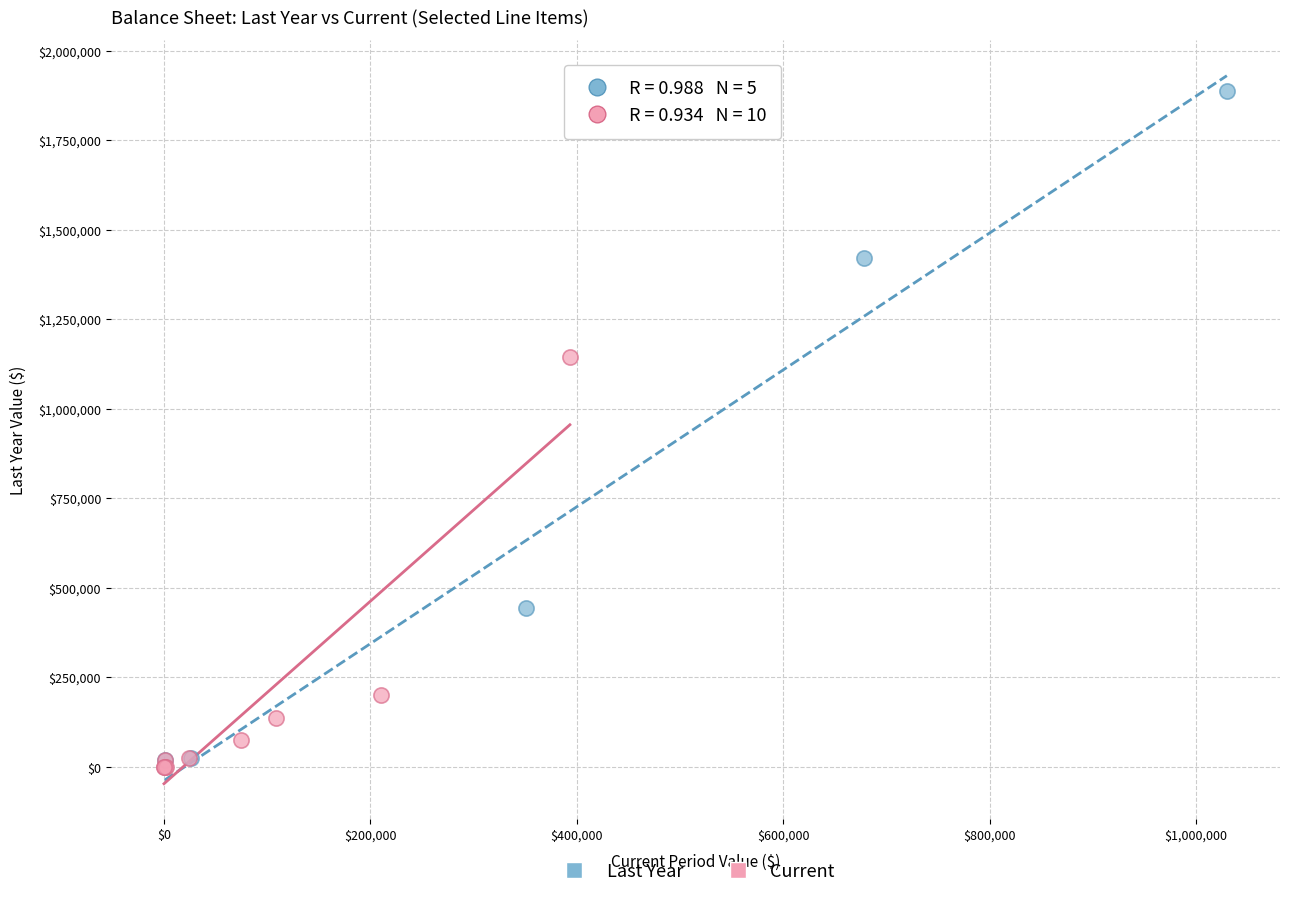

Which series contains the highest Y value?

Last Year